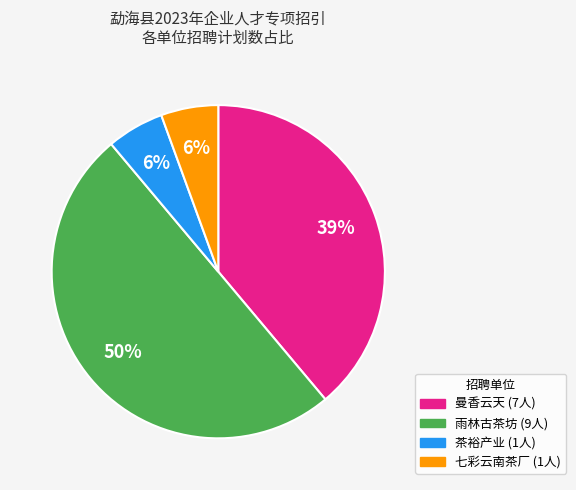

To the nearest percent, what is the difference between the largest and smallest slice percentages?

44%